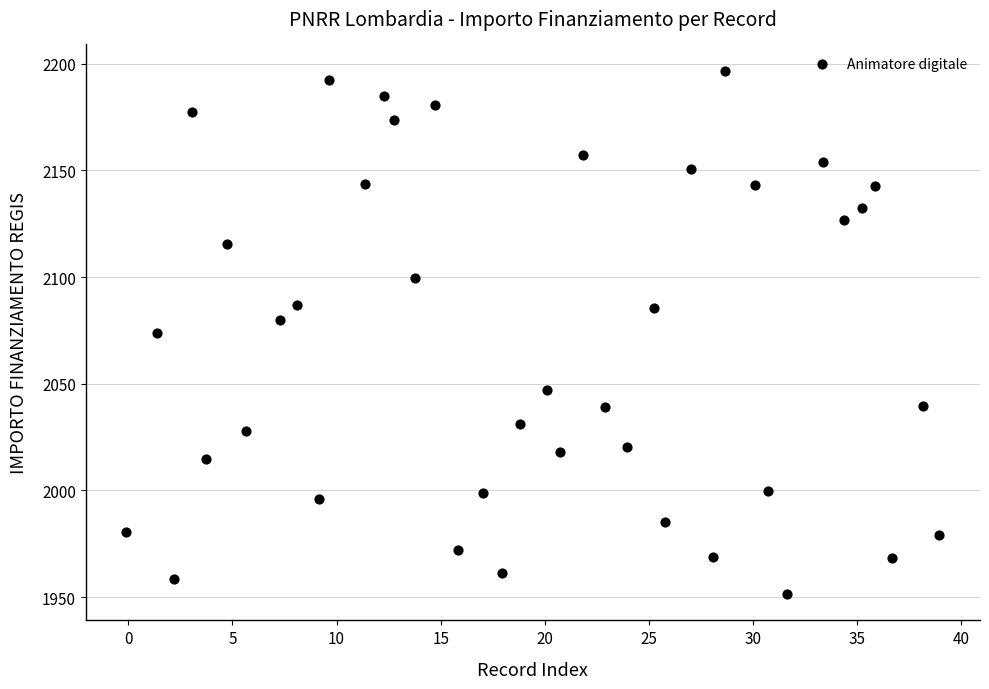

What is the range of Y values (max minus min)?

245.3